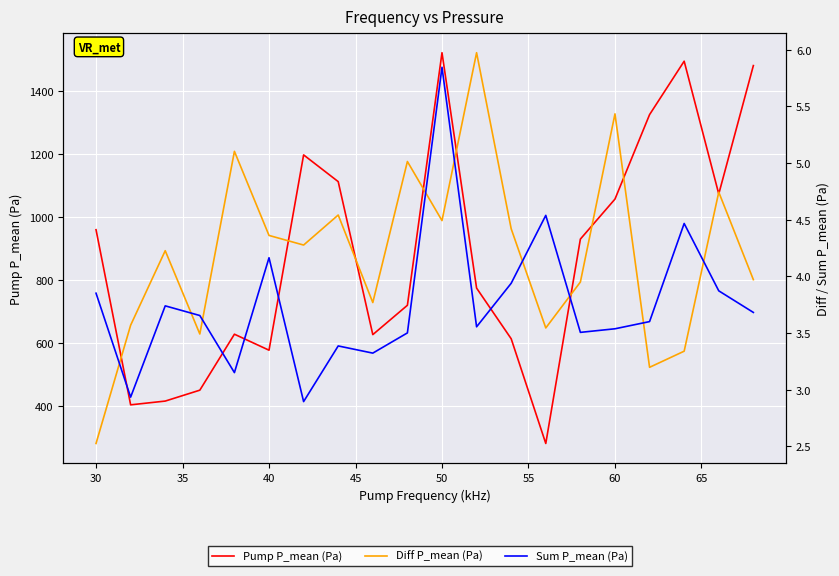

How many values in the Sum P_mean (Pa) series exceed 3?

18